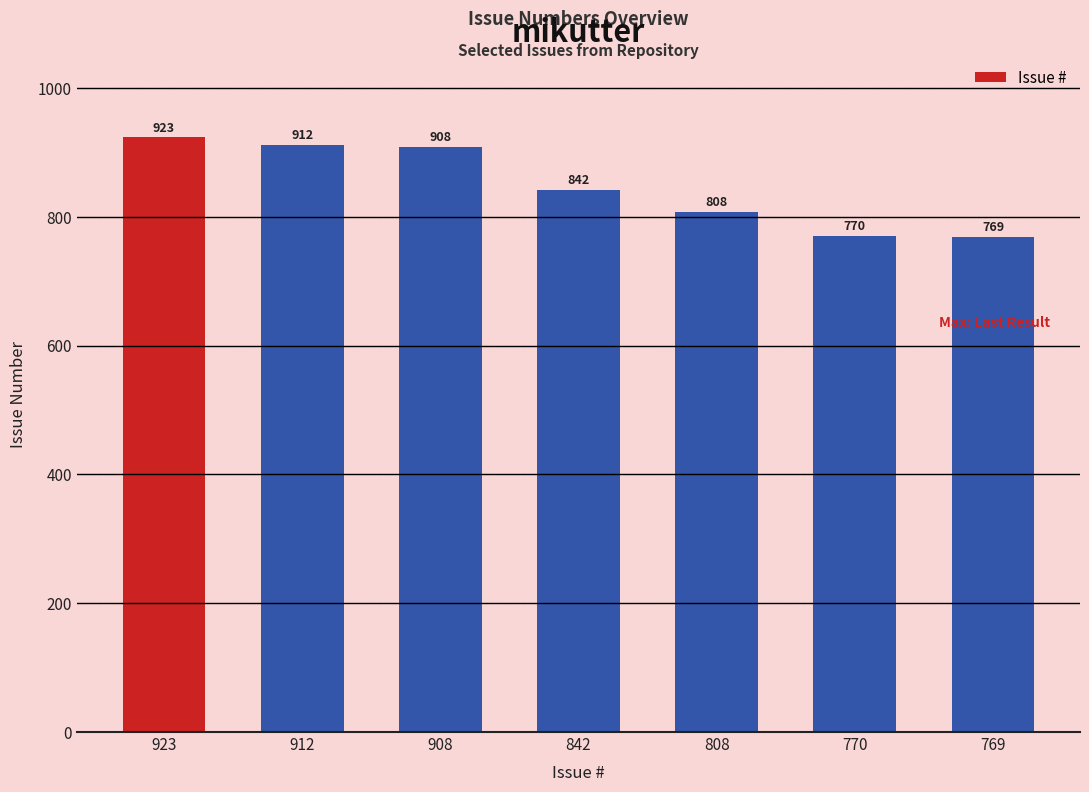

True or false: the data shows 317 at 923.

False